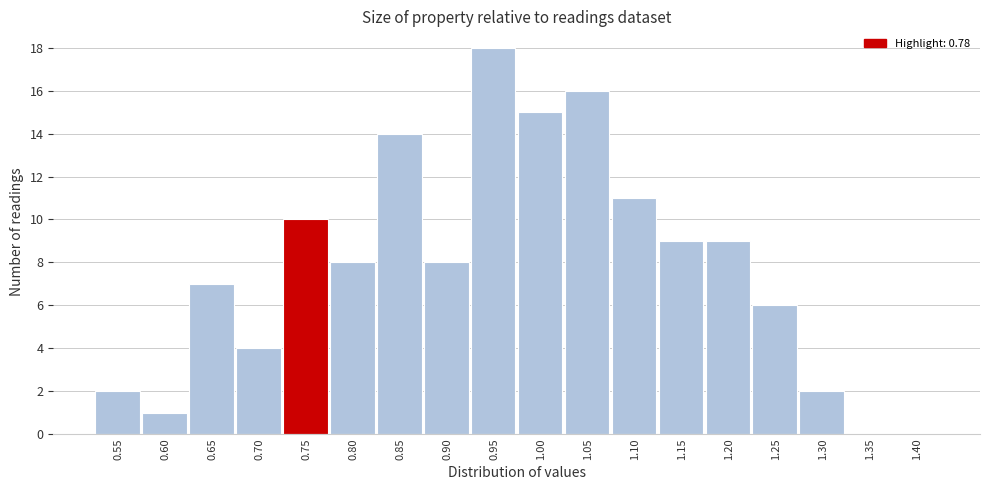

Reading right to left, extract all data points from this chart.

1.40=0	1.35=0	1.30=2	1.25=6	1.20=9	1.15=9	1.10=11	1.05=16	1.00=15	0.95=18	0.90=8	0.85=14	0.80=8	0.75=10	0.70=4	0.65=7	0.60=1	0.55=2